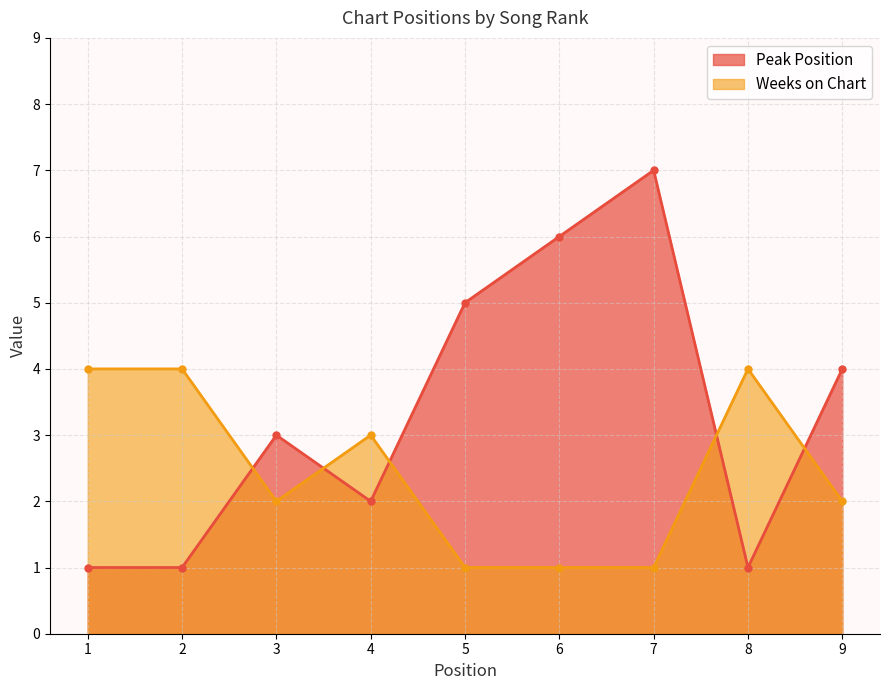

Which series has the largest total across all categories?

Peak Position